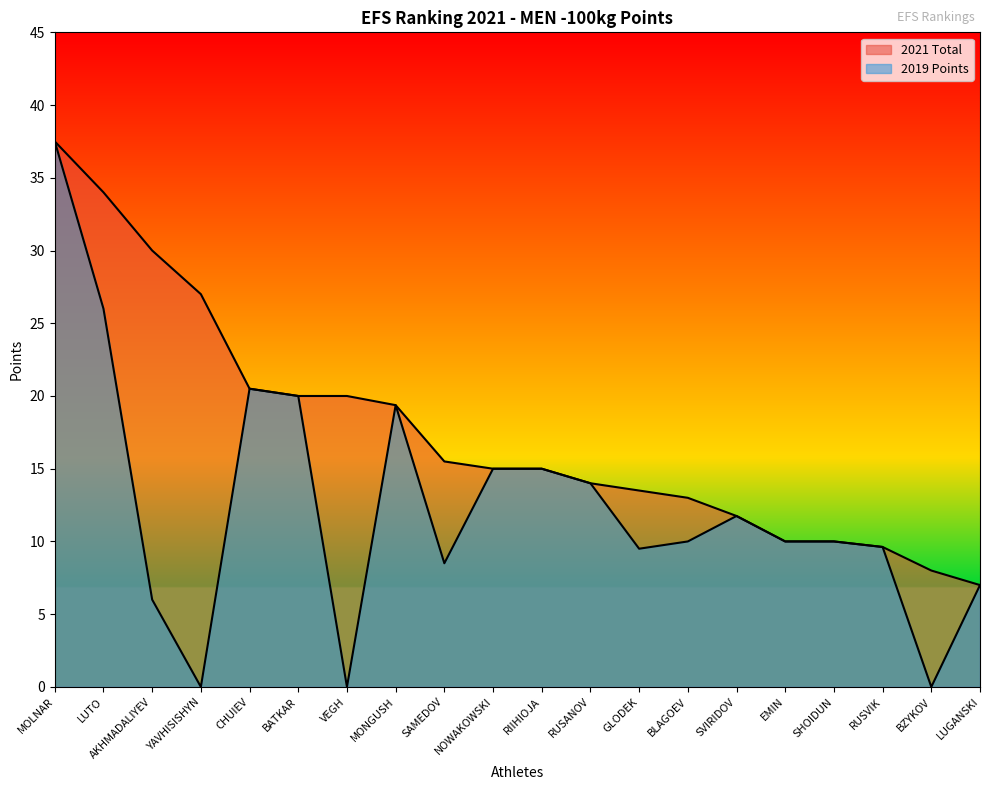

Does the chart have visible grid lines?

No